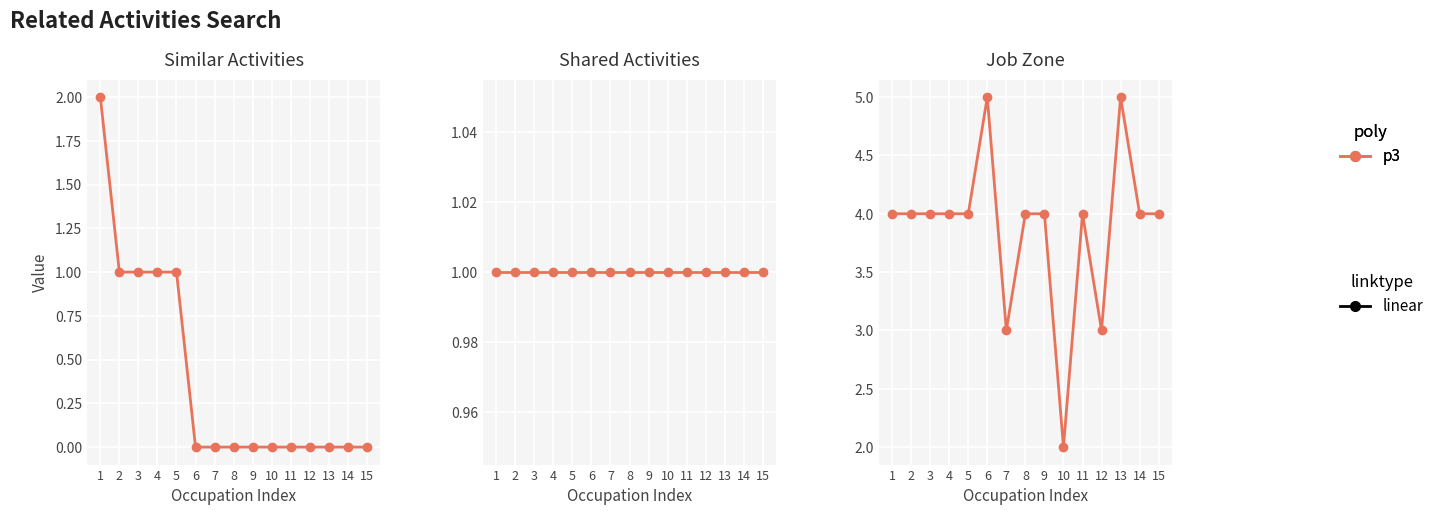

The chart shows a value of 1 at 9. True or false?

False